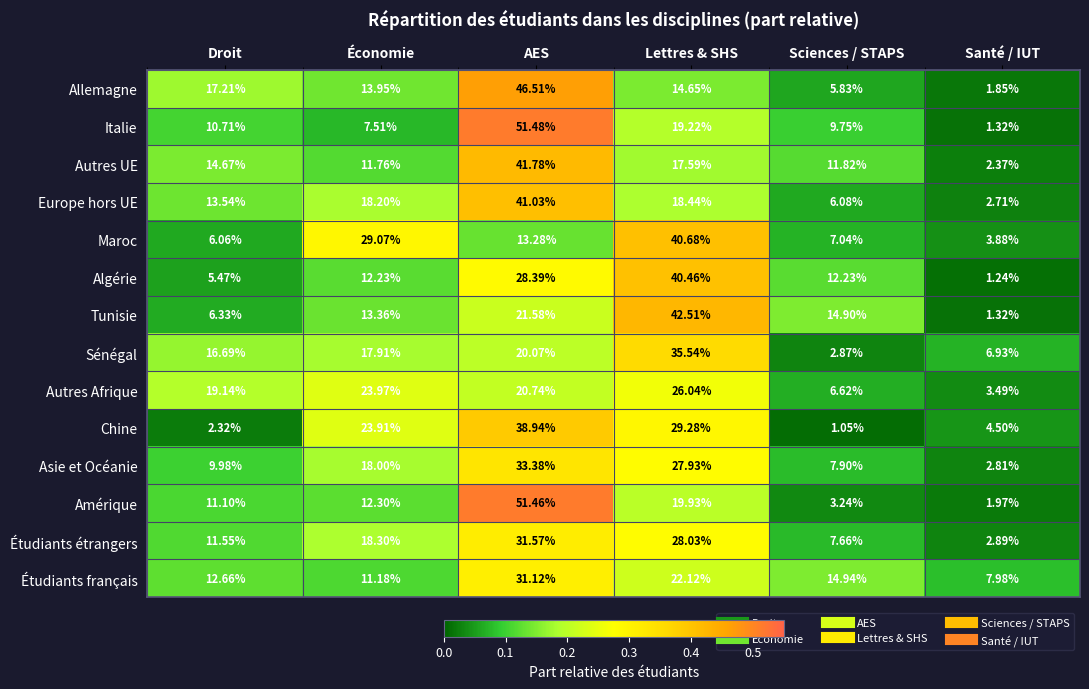

Which category has the highest value across all series?

AES